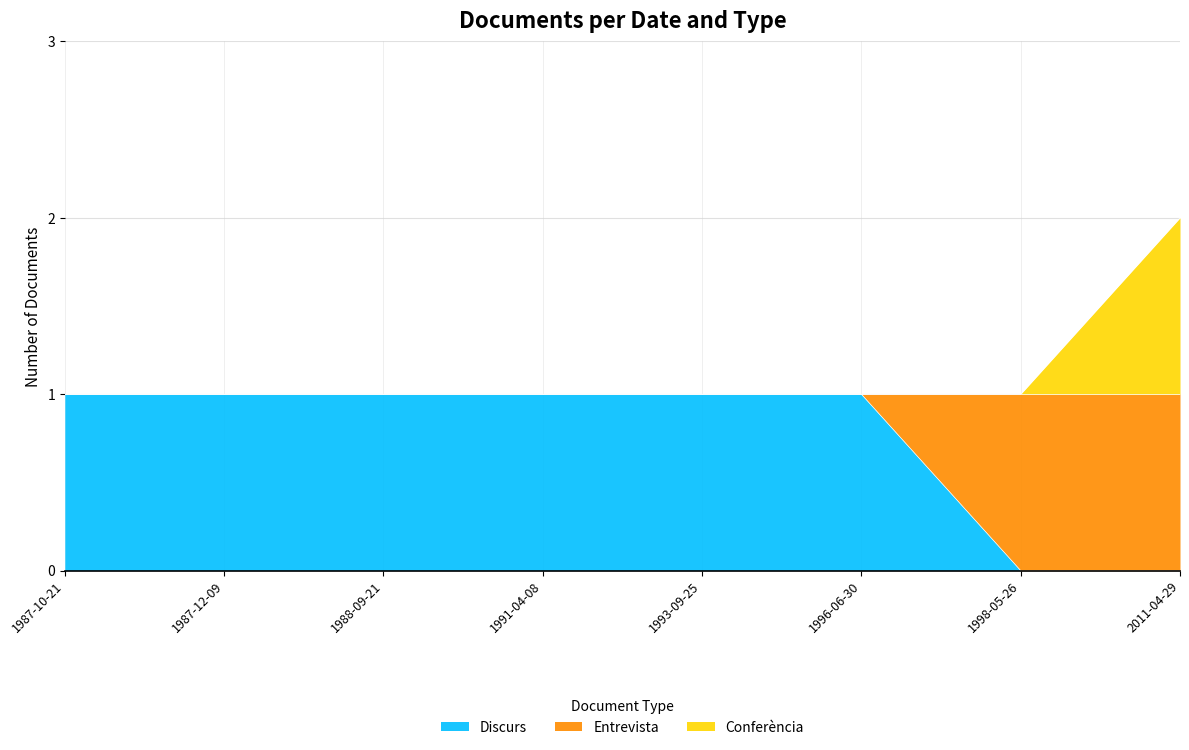

How many data points does each series have?

8